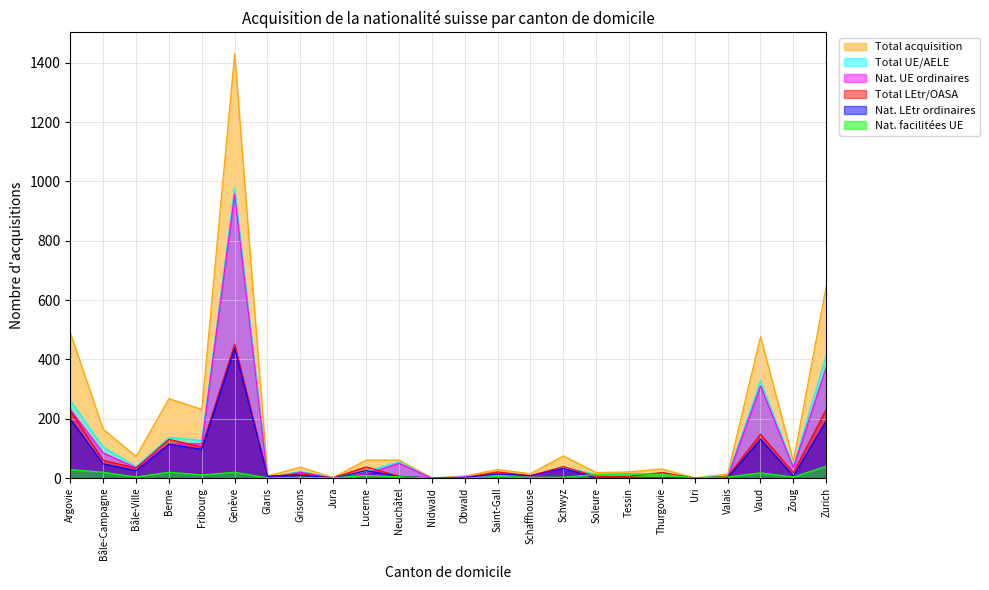

Is the value of Nat. UE ordinaires at Argovie greater than the value of Nat. facilitées UE at Lucerne?

Yes